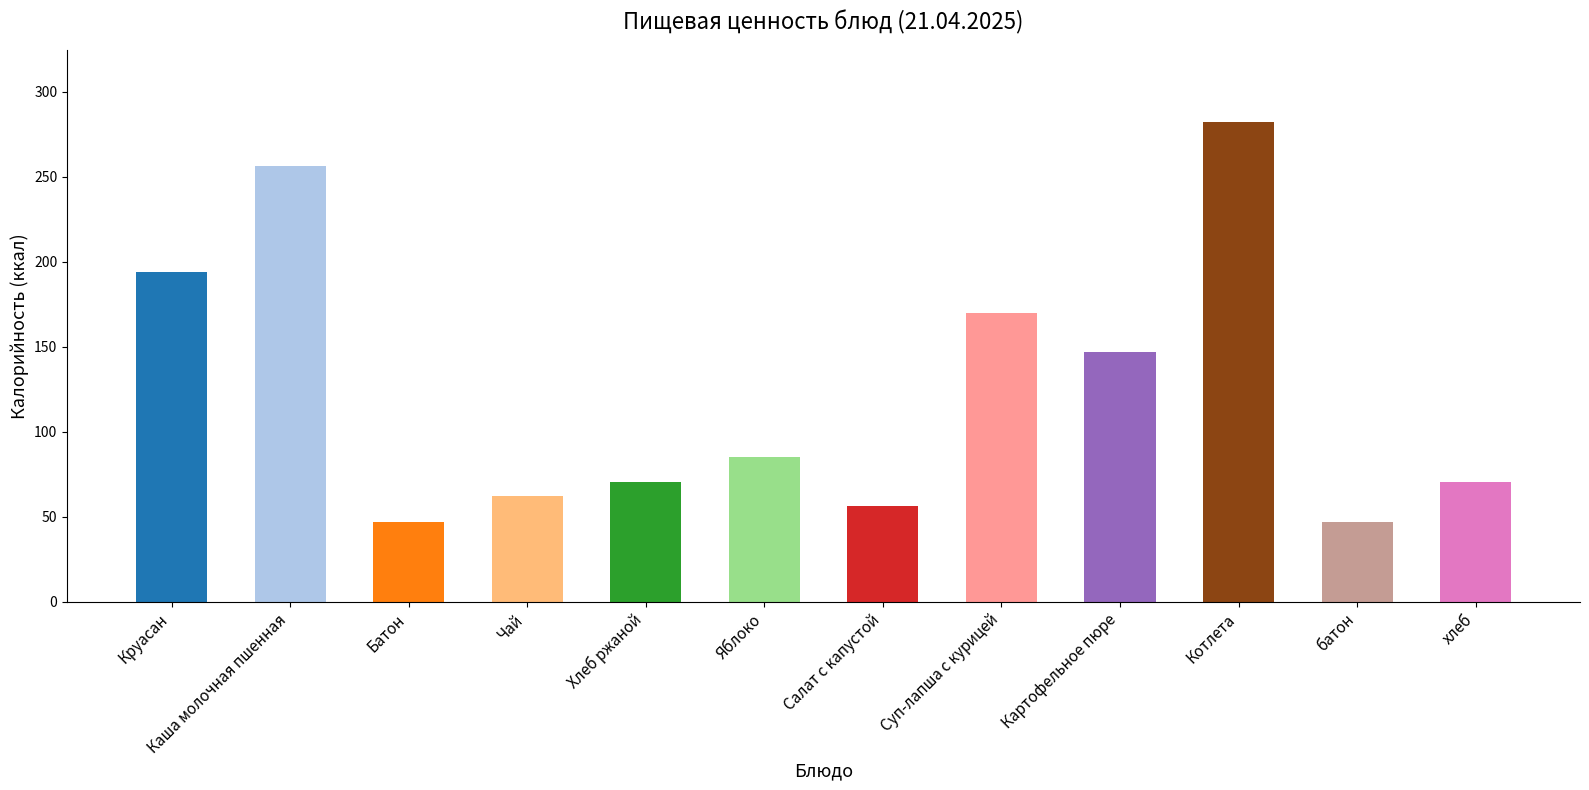

How many categories are shown in the chart?

12